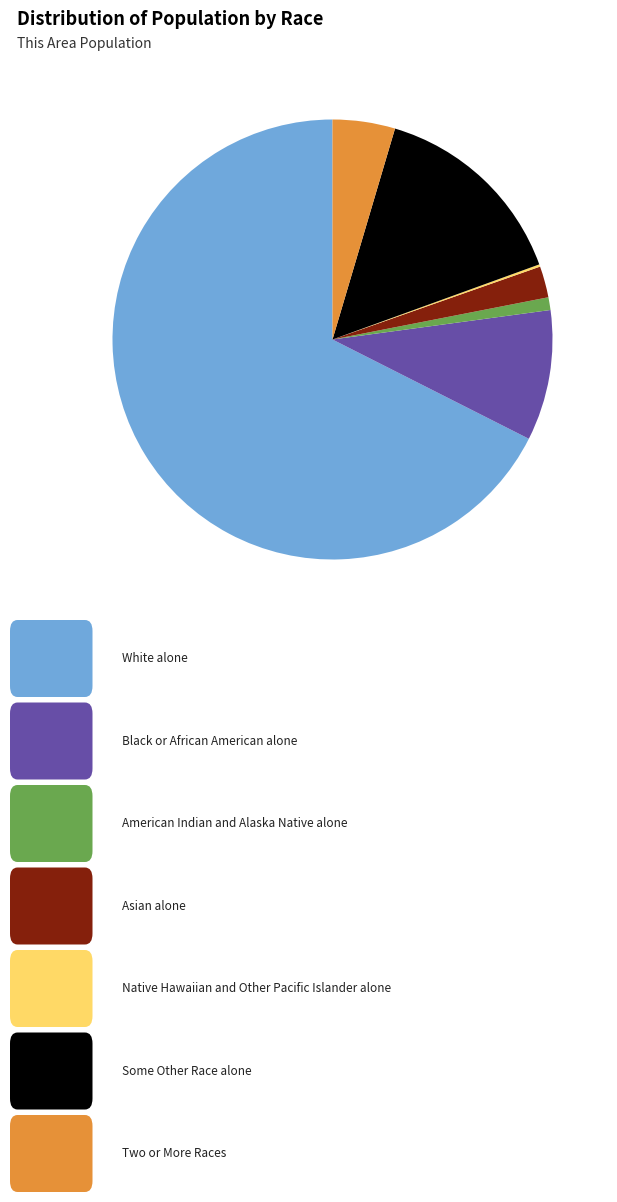

Does any single category account for the majority?

Yes